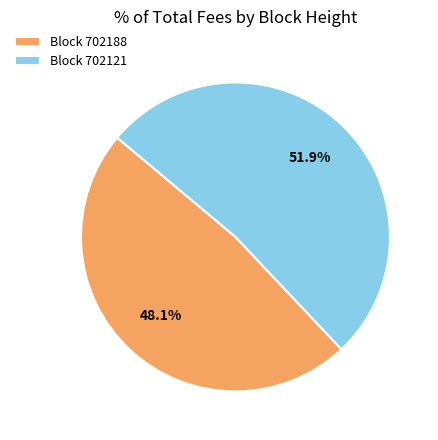

Which has a higher value, Block 702121 or Block 702188?

Block 702121